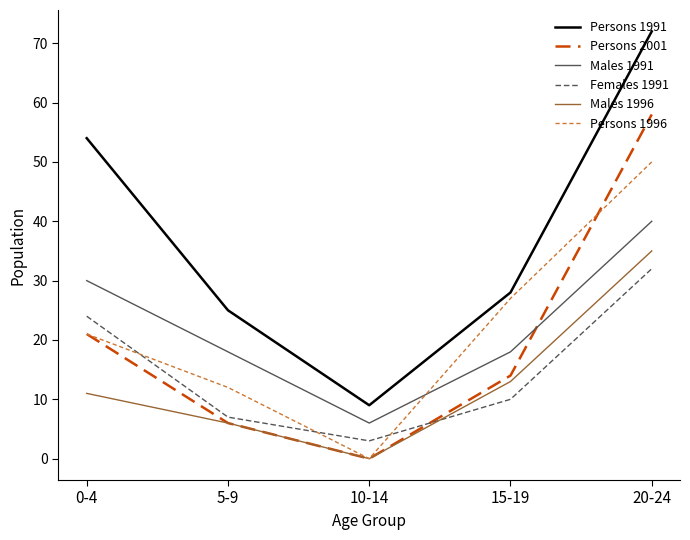

Rank the series by their maximum value, from lowest to highest.

Females 1991, Males 1996, Males 1991, Persons 1996, Persons 2001, Persons 1991